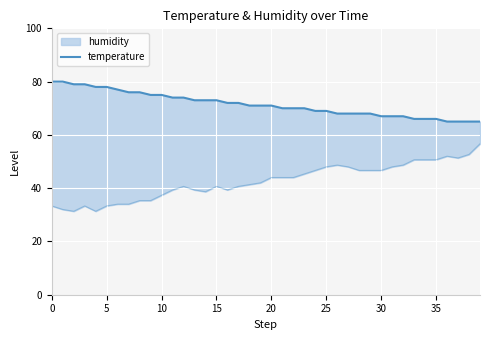

What is the difference between the second highest and minimum values?

15.0